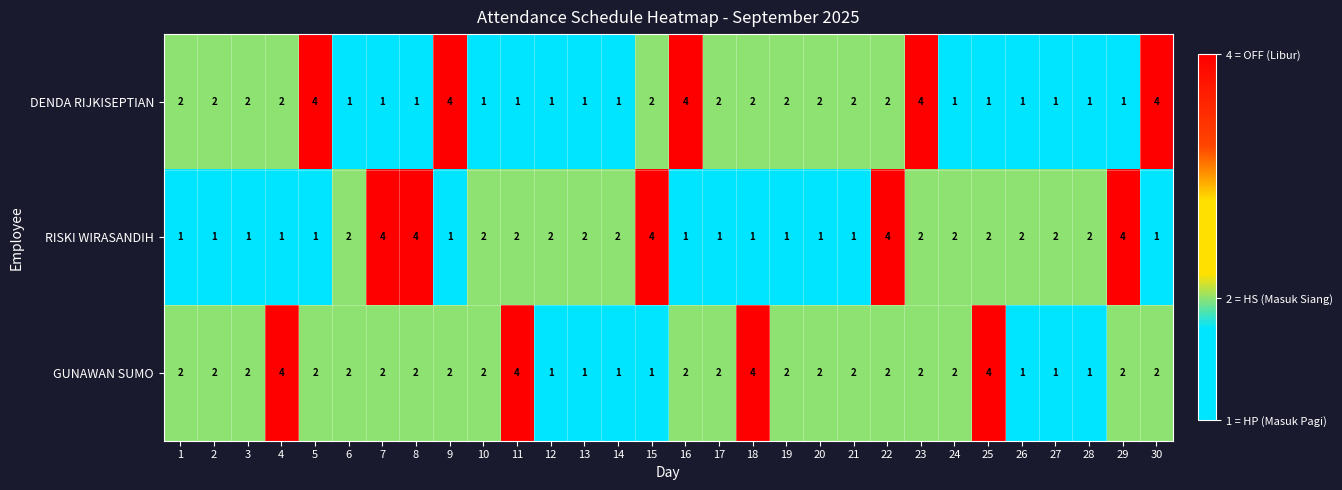

What is the difference between the second highest and second lowest values in the RISKI WIRASANDIH series?

3